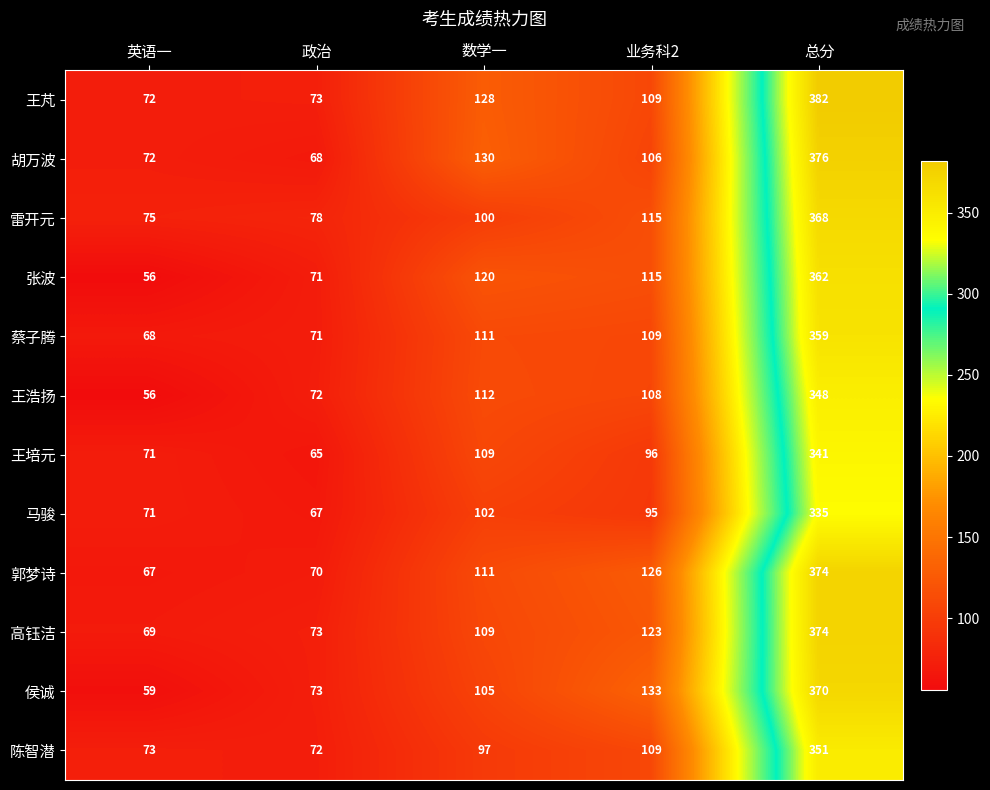

What value does the 胡万波 series have at 总分?

376